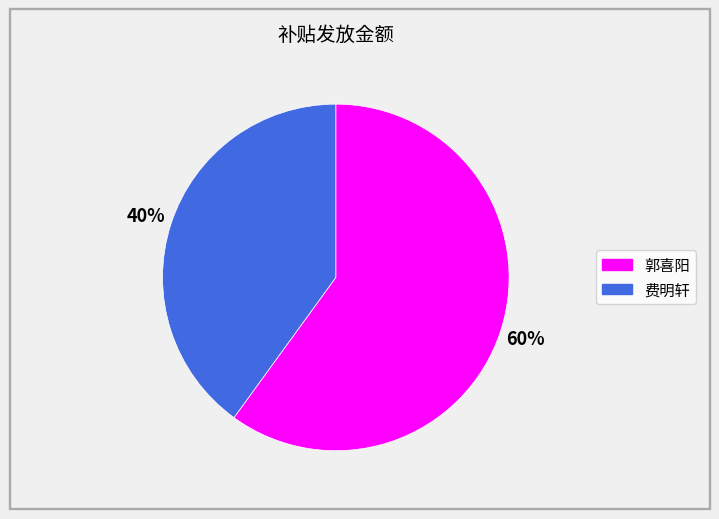

Which slice is the smallest?

费明轩